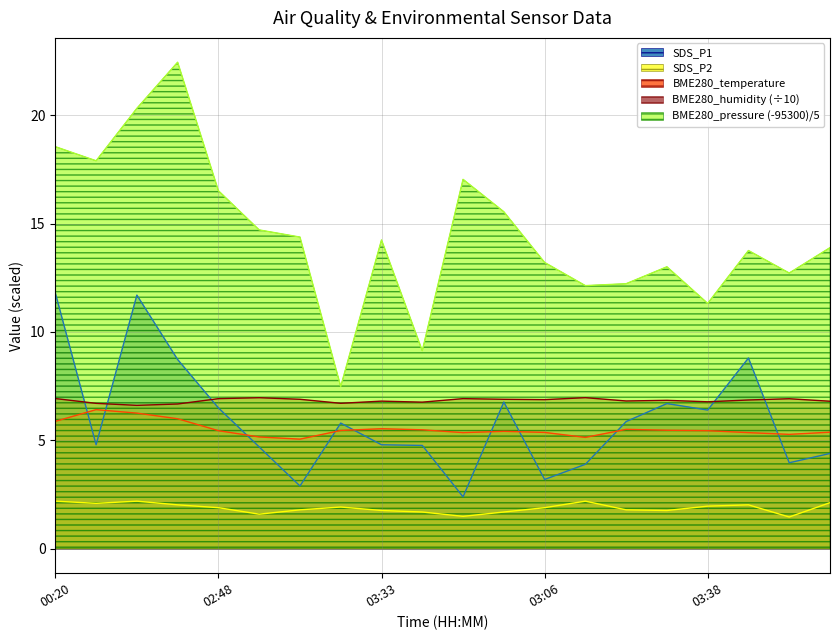

True or false: BME280_pressure_norm has more than 2 interior local peaks.

True